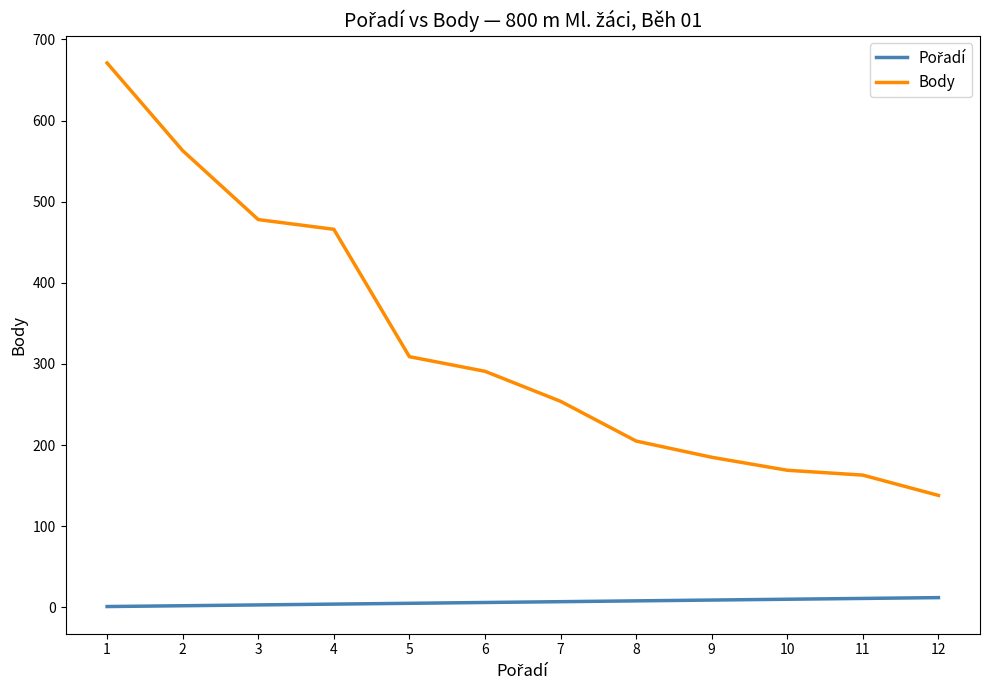

The value of Body at 2 is 875. True or false?

False